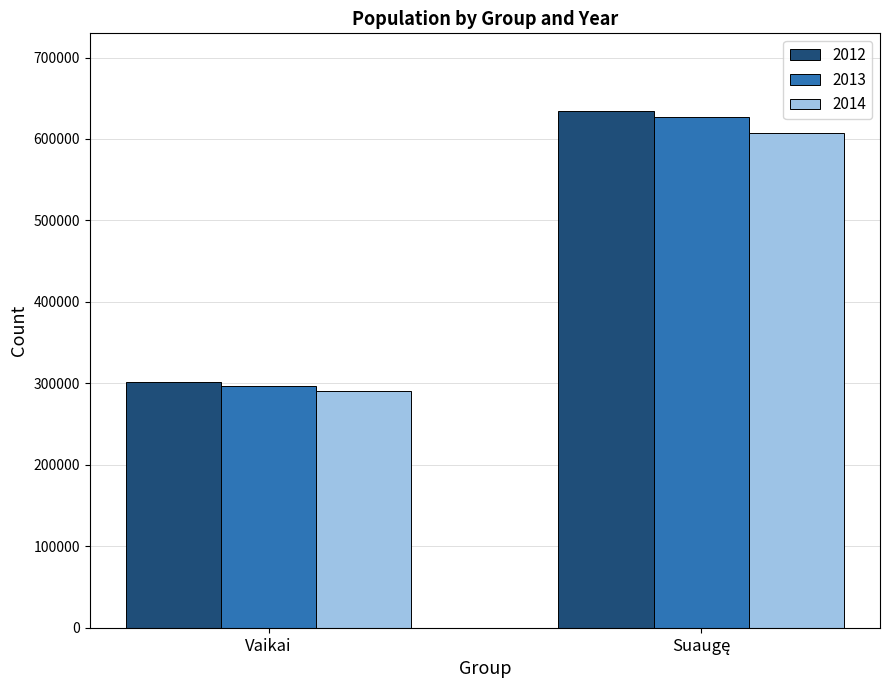

What is the label of the 1st bar from the left?

Vaikai